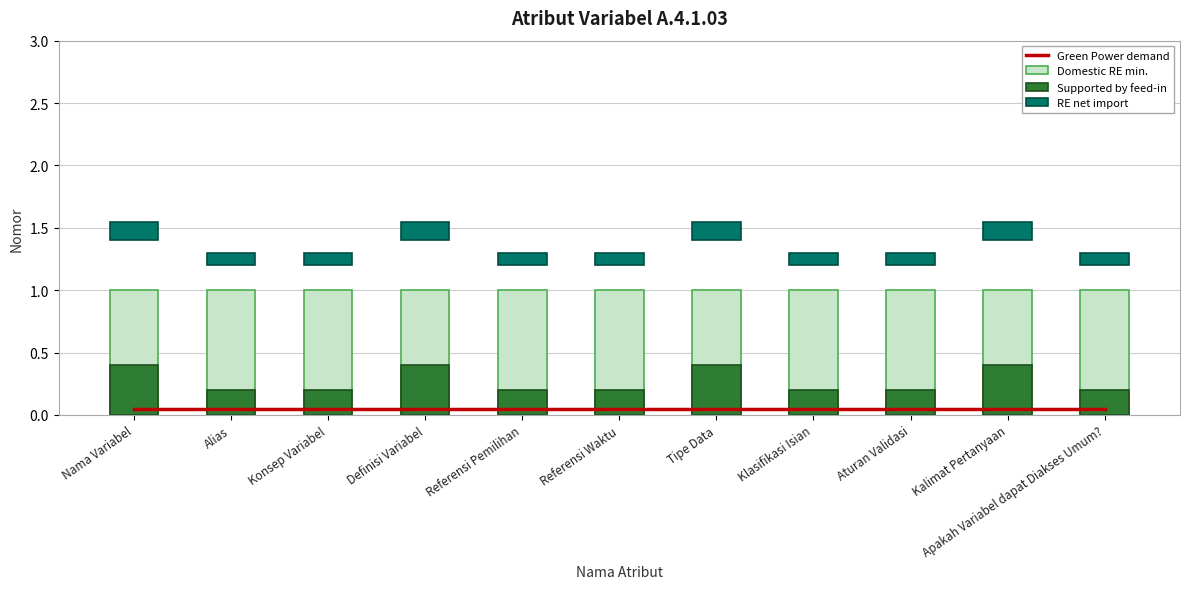

What is the sum of the Supported by feed-in values at Referensi Waktu and Tipe Data?

0.6